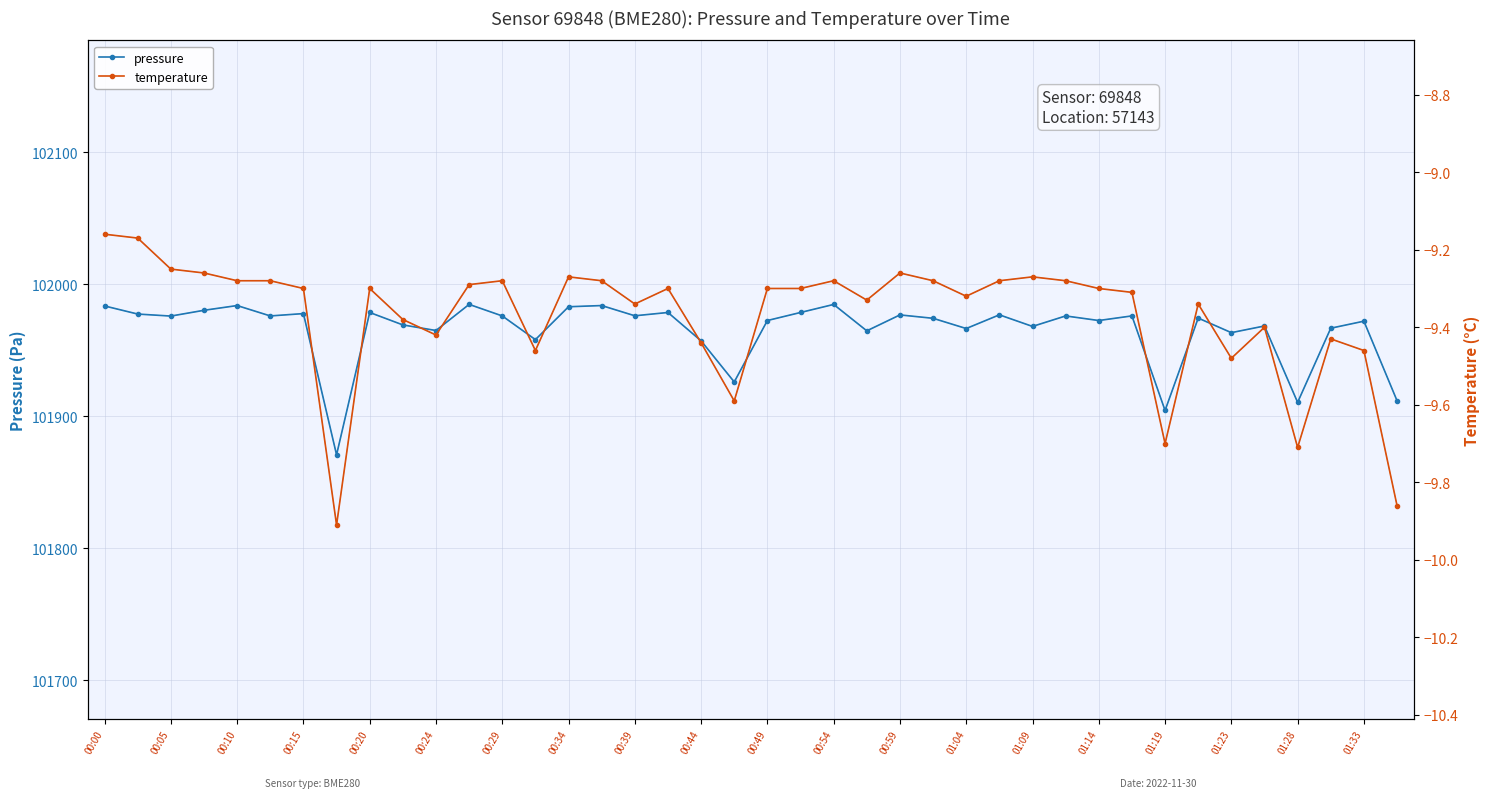

How many series are shown in this chart?

2